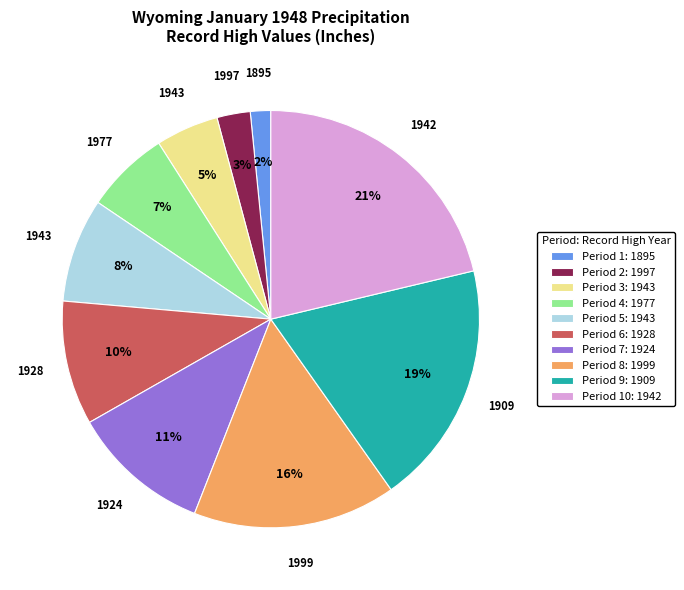

Combined, do Period 10: 1942 and Period 6: 1928 account for over 50%?

No